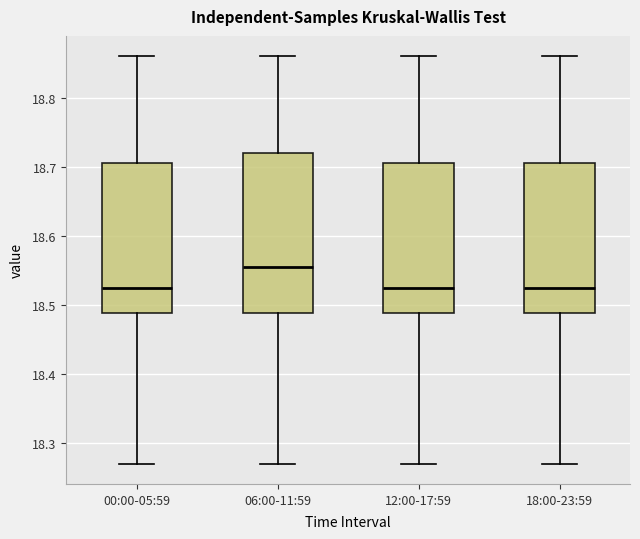

Reading left to right, transcribe this box plot: for each box, give where its median line is, the range the box spans, and where its two whiskers end, as read against the y-axis. The values are not printed on the chart, so give them approximately, as read against the axis.

00:00-05:59: median 18.53, box 18.49 to 18.71, whiskers 18.27 to 18.86
06:00-11:59: median 18.56, box 18.49 to 18.72, whiskers 18.27 to 18.86
12:00-17:59: median 18.53, box 18.49 to 18.71, whiskers 18.27 to 18.86
18:00-23:59: median 18.53, box 18.49 to 18.71, whiskers 18.27 to 18.86